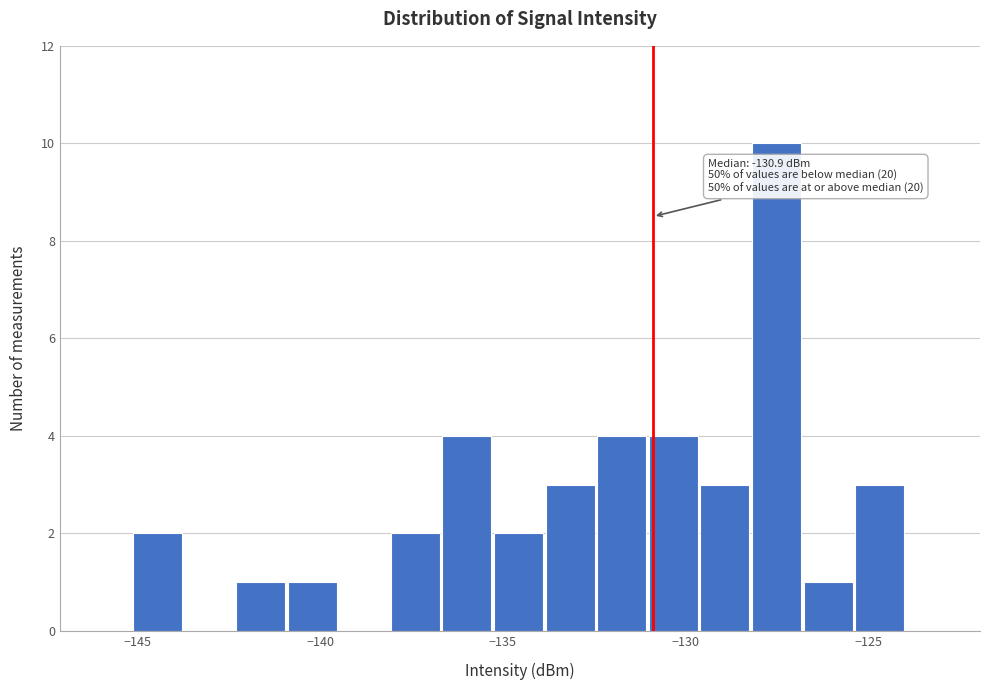

Read against the x-axis, roughly where is the centre of the tallest bar?

-127.5